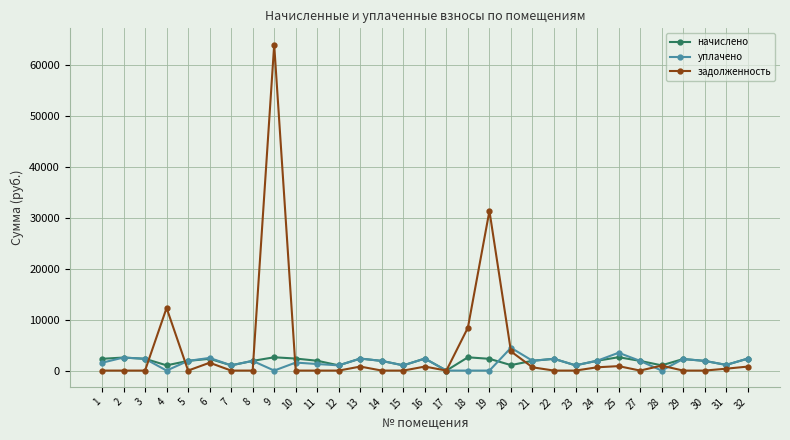

What is the average value of the задолженность series?

4104.9